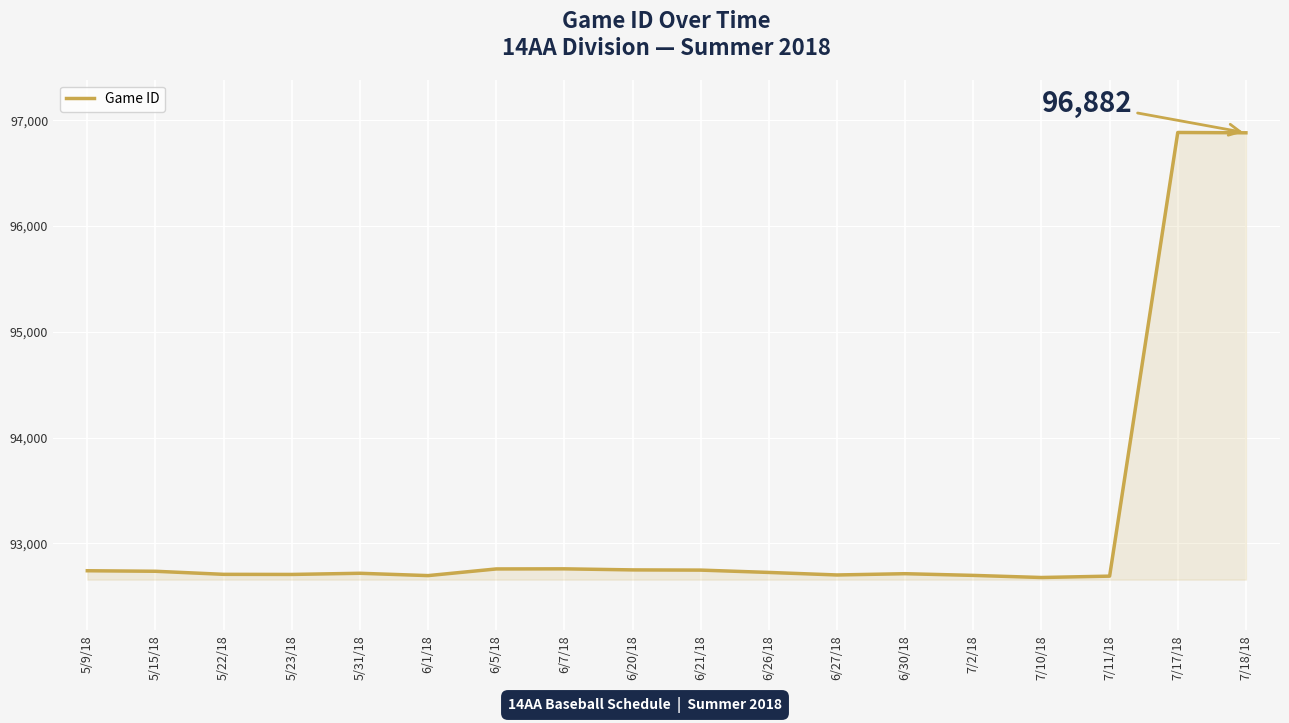

What is the difference between the values at 7/10/18 and 7/2/18?

20